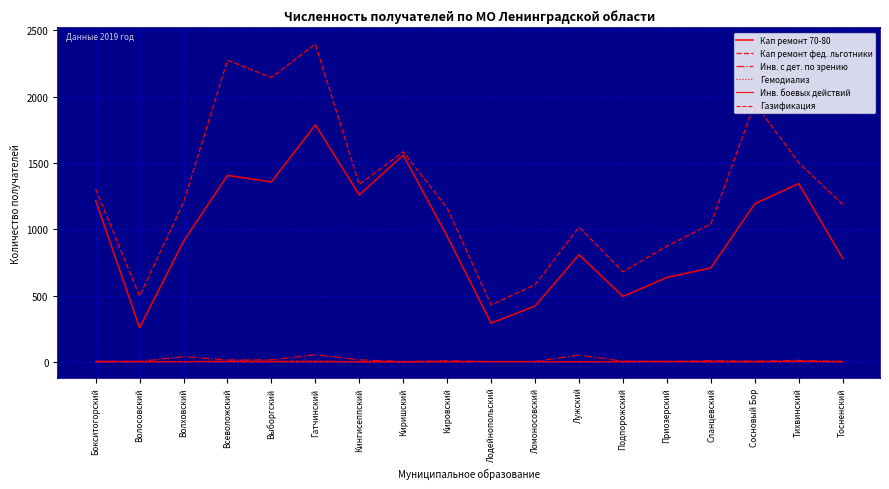

What is the average value of the Гемодиализ series?

4